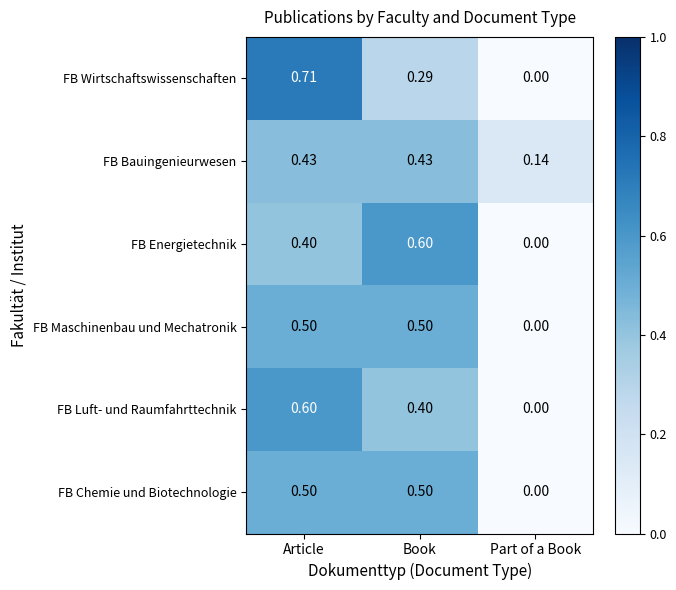

List the labels in order of FB Wirtschaftswissenschaften value, smallest first.

Part of a Book, Book, Article